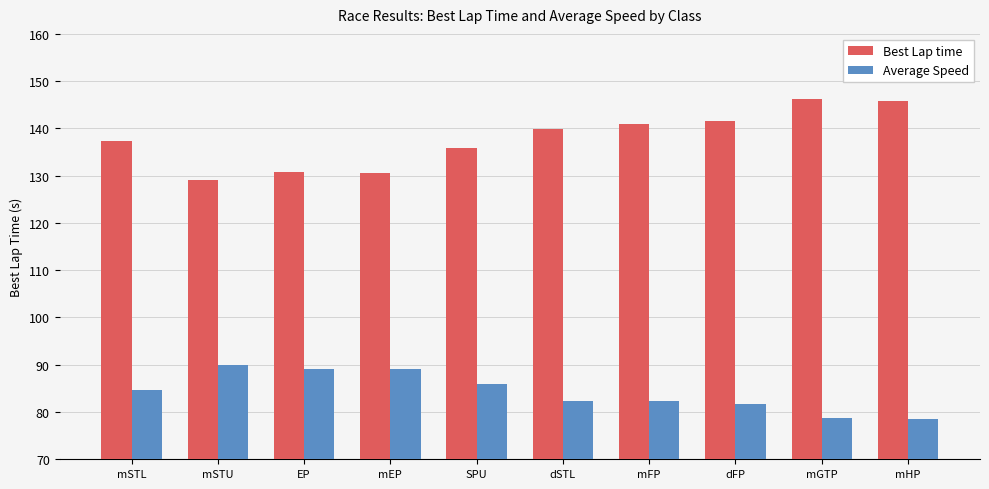

The Average Speed series shows 82.4 at dSTL. True or false?

True